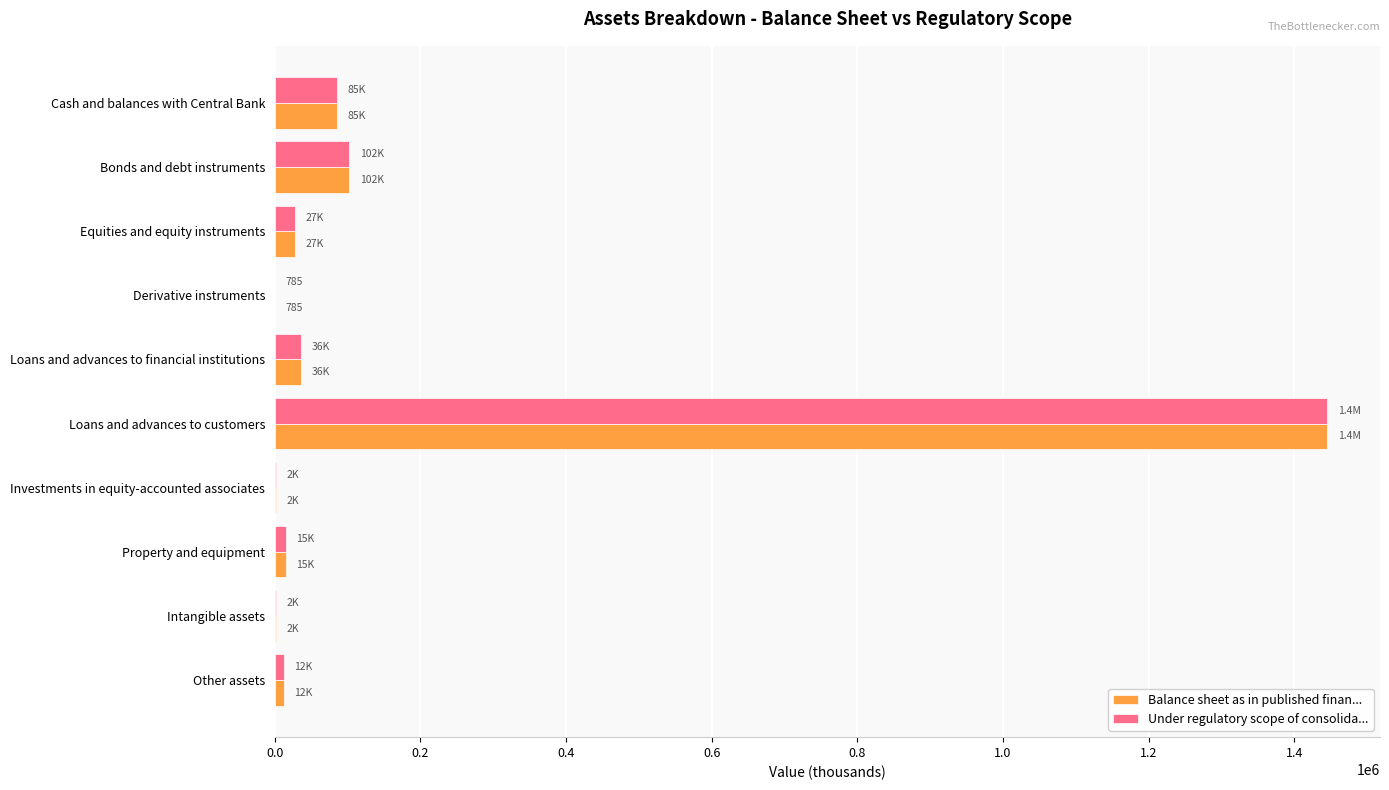

What is the greatest value displayed?

1445399.1